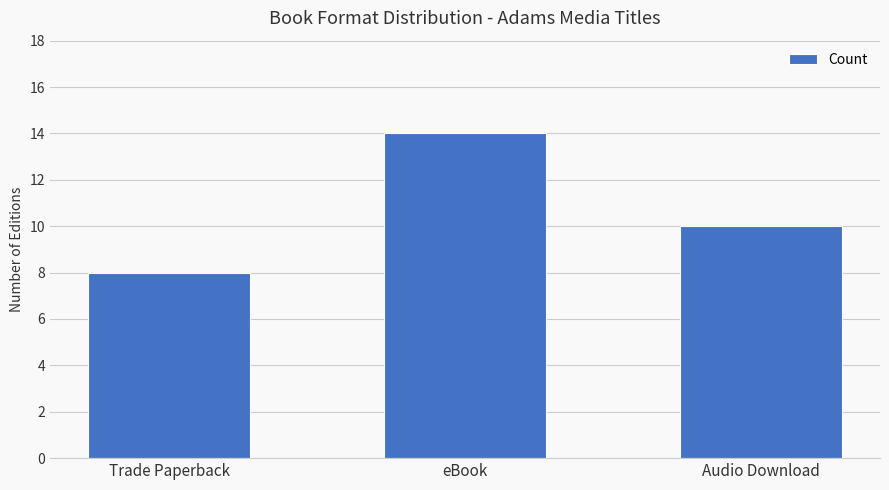

Reading left to right, what are all the values shown in this chart?

8	14	10